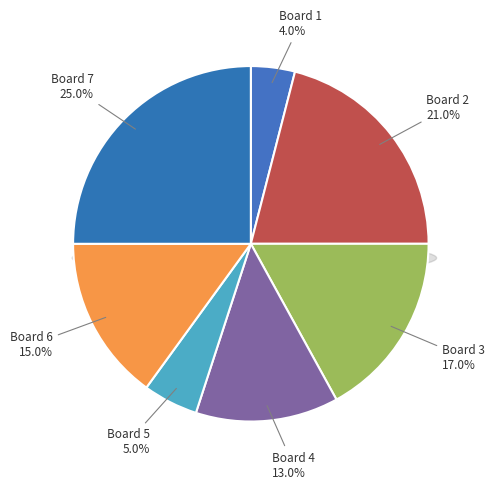

Which category has the biggest portion of the pie?

Board 7